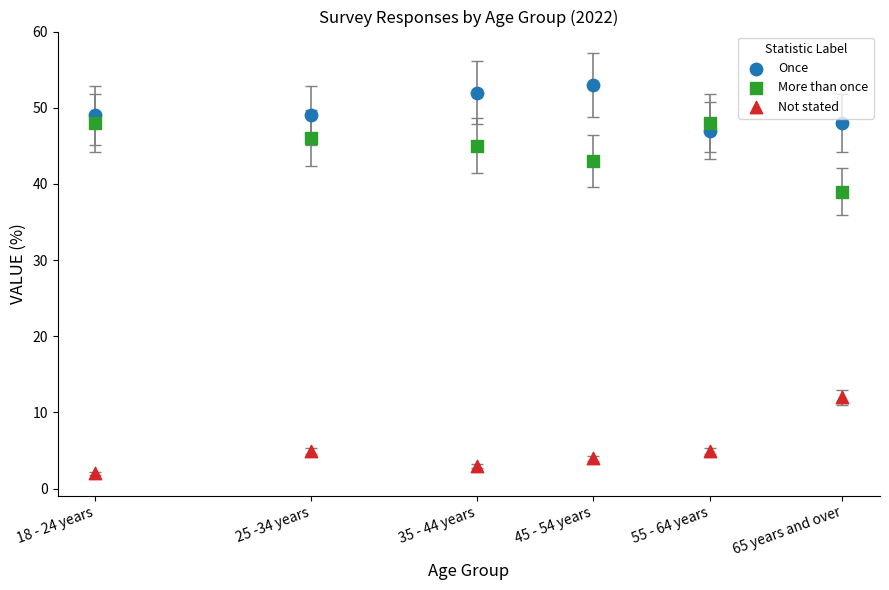

What is the X range (max minus min) for the scatter plot?

225